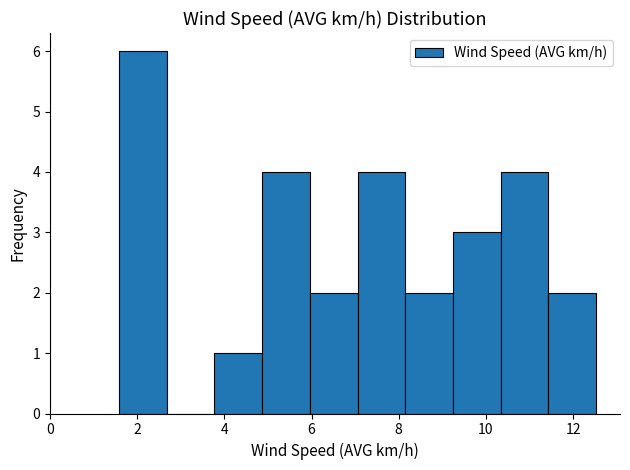

Reading left to right, transcribe this chart: for each bar, give the range it covers on the x-axis and its height. Neither the bar edges nor the heights are printed on the chart, so give them approximately, as read against the axes.

1.6 to 2.6: 6
2.6 to 3.8: 0
3.8 to 4.8: 1
4.8 to 6.0: 4
6.0 to 7.0: 2
7.0 to 8.2: 4
8.2 to 9.2: 2
9.2 to 10.4: 3
10.4 to 11.4: 4
11.4 to 12.6: 2